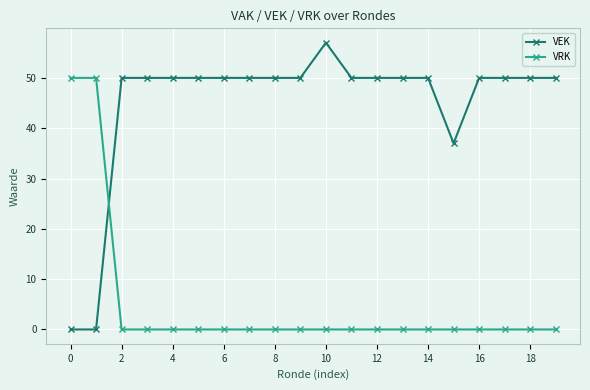

What is the difference between the maximum and minimum values in the VEK series?

57